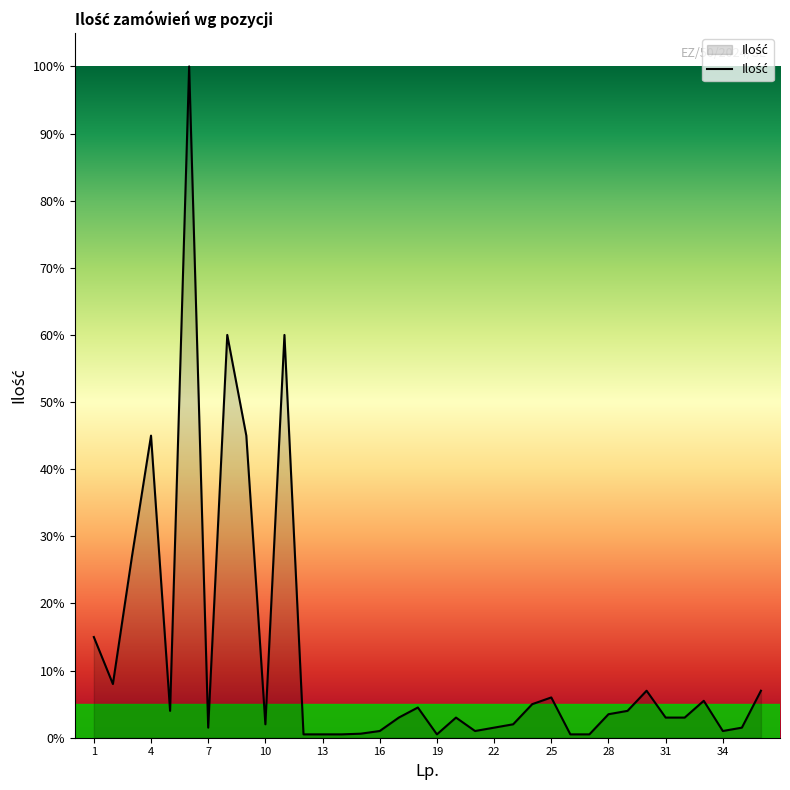

What is the difference between the maximum and minimum values?

99.5